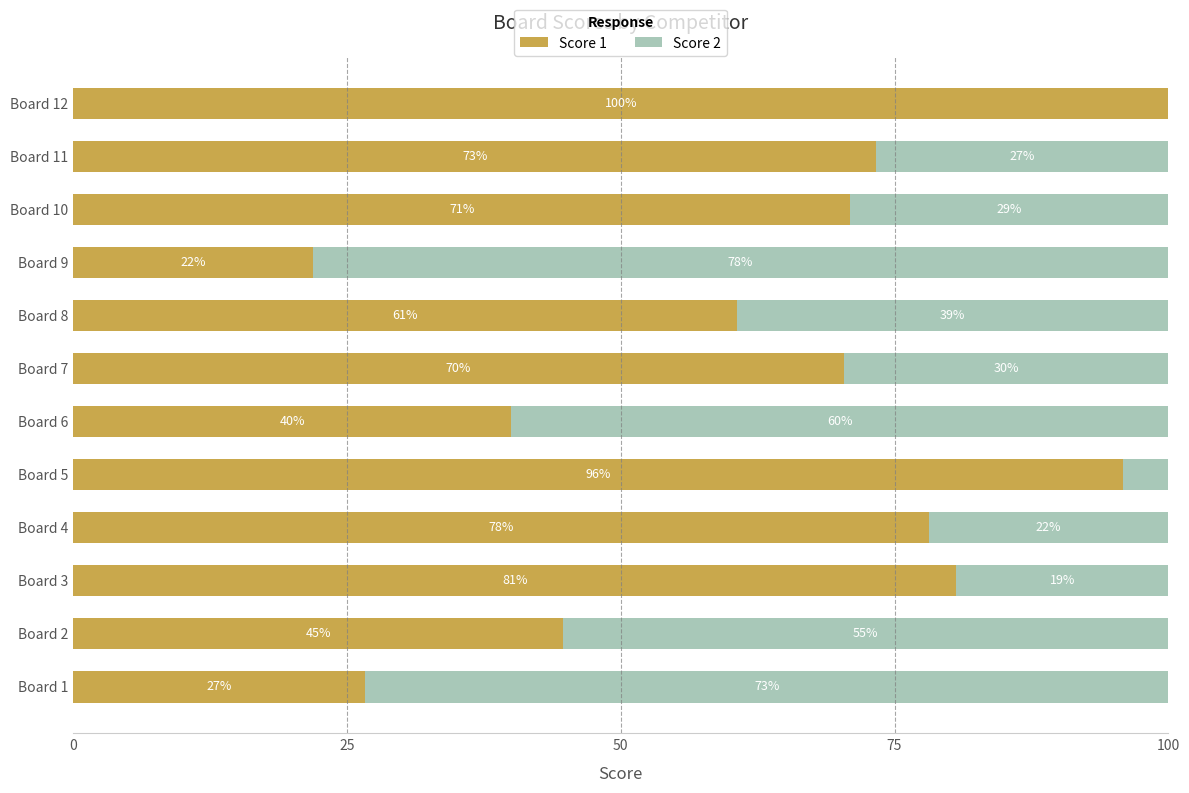

Is it true that Score 1 equals 141.6 at Board 5?

False